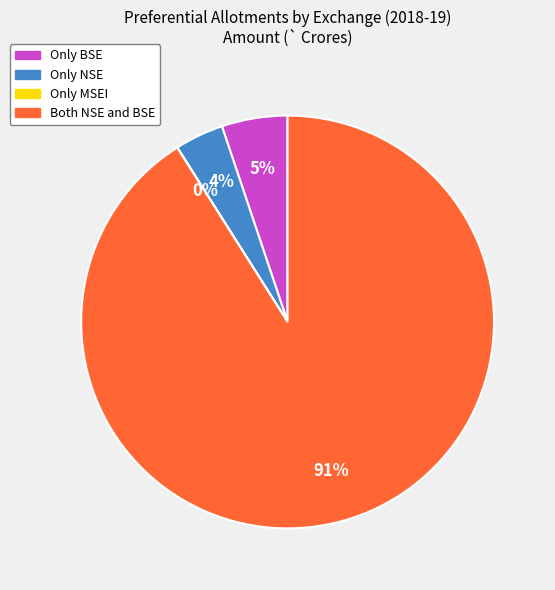

Is it true that Both NSE and BSE is 99% of the pie?

False